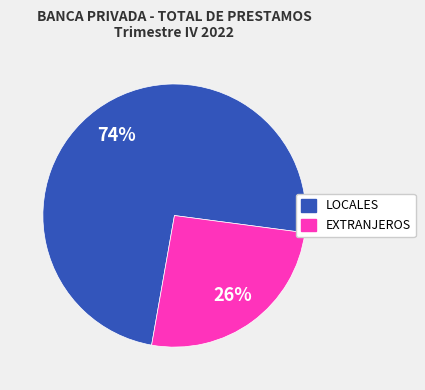

Is it true that LOCALES is 74% of the pie?

True